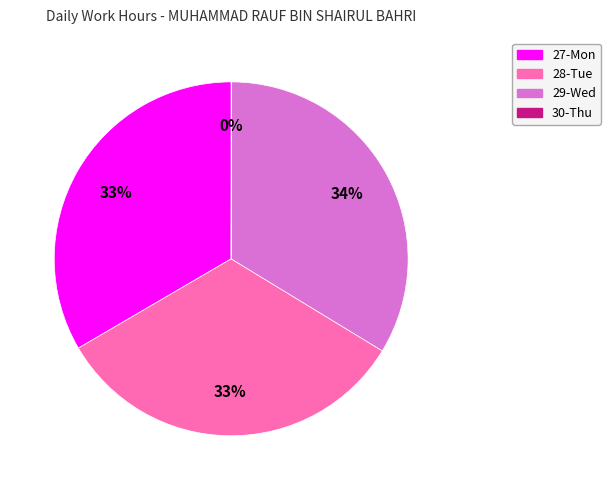

The 27-Mon slice represents 33% of the pie. True or false?

True